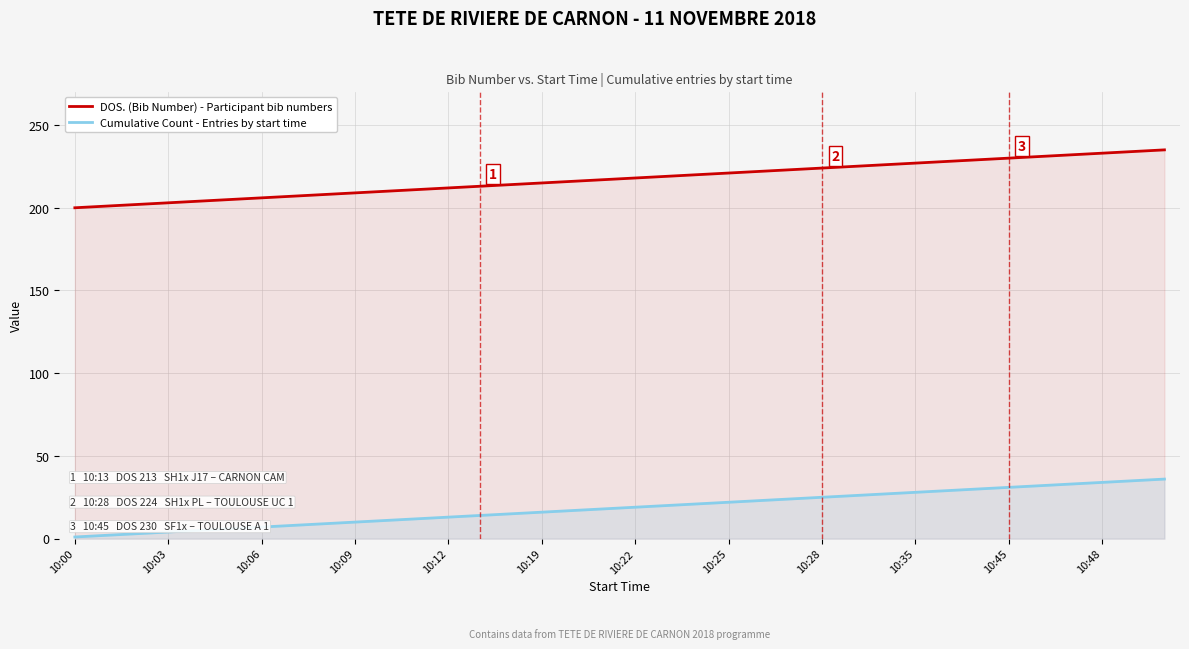

List the series in order of their peak value, lowest first.

Cumulative Count - Entries by start time, DOS. (Bib Number) - Participant bib numbers